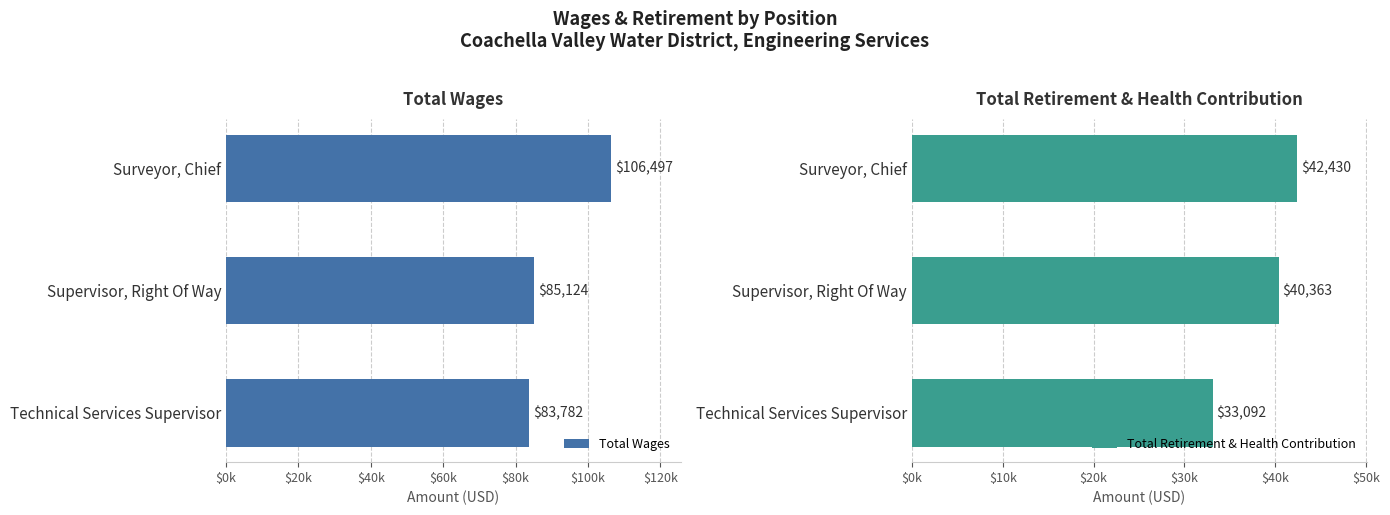

Rank the series at Technical Services Supervisor from highest to lowest value.

Total Wages, Total Retirement & Health Contribution